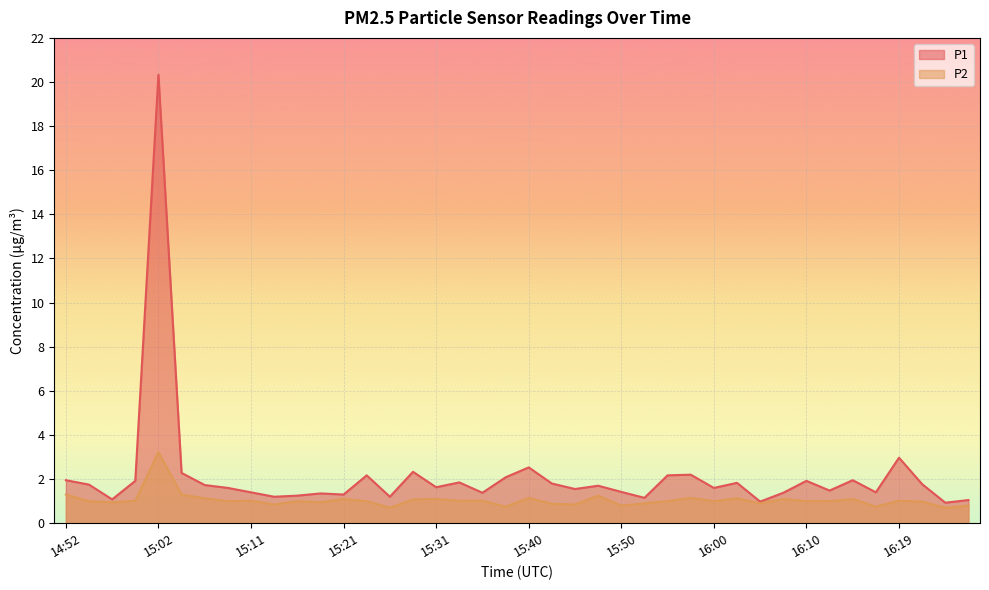

Rank the categories by P1 value from lowest to highest.

16:24, 16:05, 16:27, 14:57, 15:53, 15:14, 15:26, 15:16, 15:21, 15:19, 15:36, 16:07, 15:11, 16:17, 15:50, 16:12, 15:45, 15:09, 16:00, 15:31, 15:48, 15:06, 14:54, 16:22, 15:43, 16:02, 15:33, 14:59, 16:10, 14:52, 16:14, 15:38, 15:23, 15:55, 15:57, 15:04, 15:28, 15:40, 16:19, 15:02